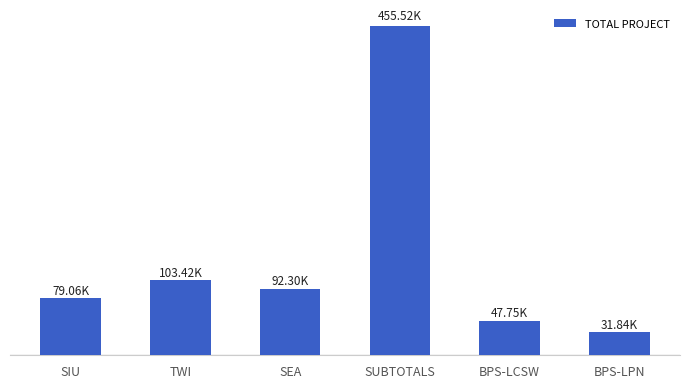

Reading left to right, list all the values displayed in this chart.

79055.2	103417.2	92299.9	455518.3	47754.4	31836.2